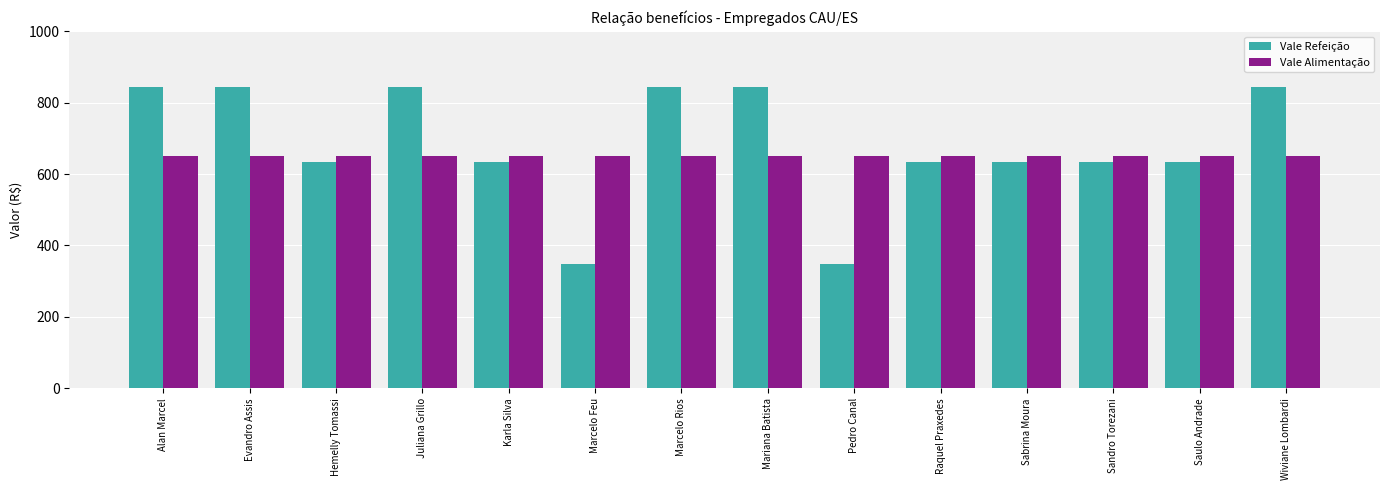

Are the bars horizontal?

No